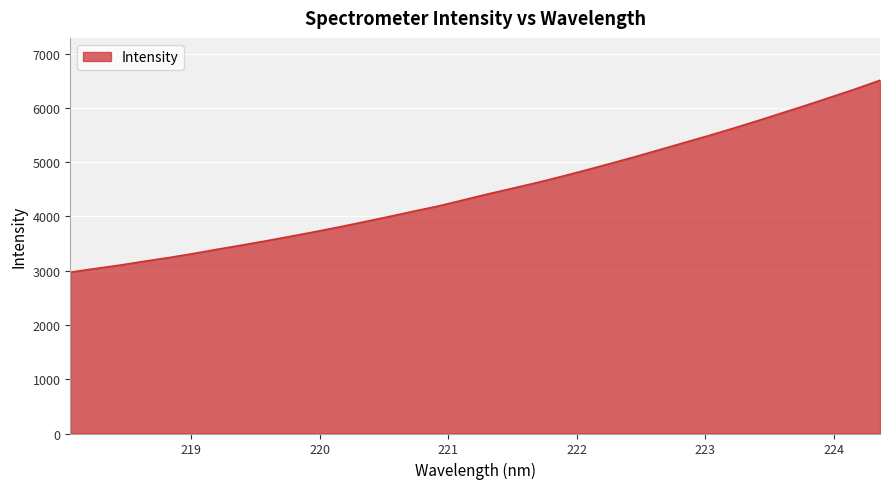

What is the difference between the maximum and minimum values?

3535.9